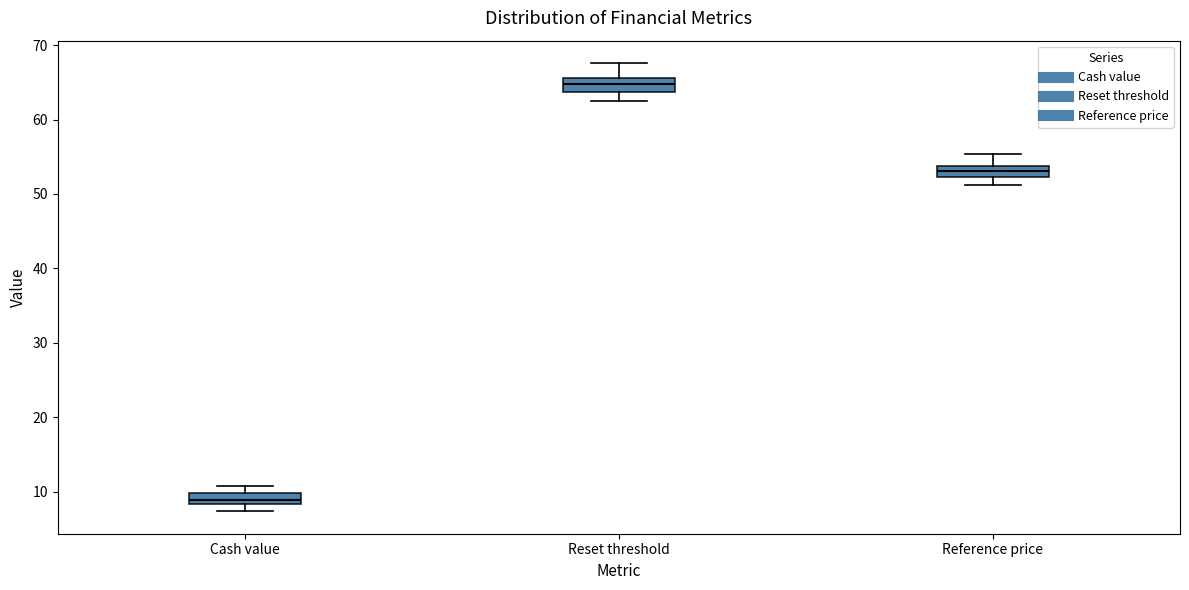

Where does the upper whisker of the box for Reference price end on the y-axis? The values are not printed on the chart, so give them approximately, as read against the axis.

55